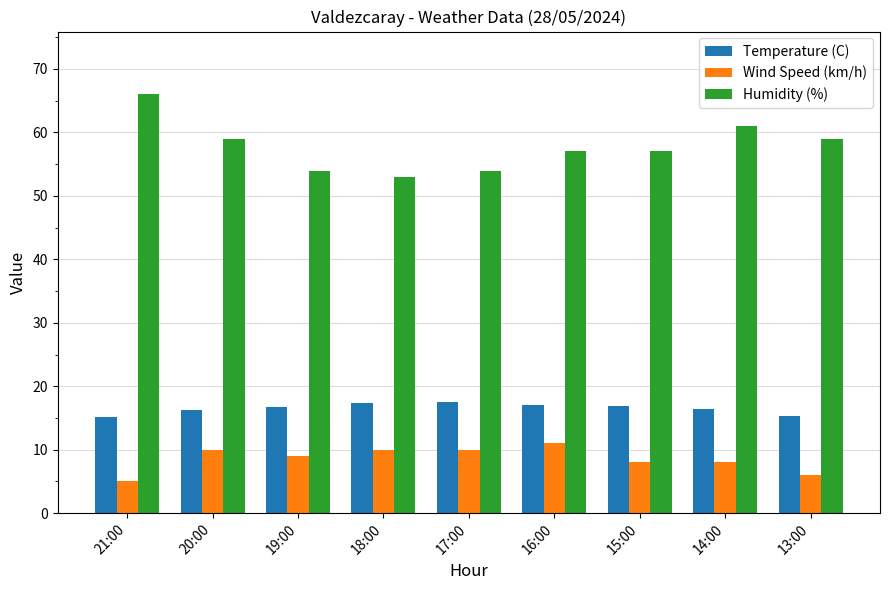

Which category has the lowest value across all series?

21:00